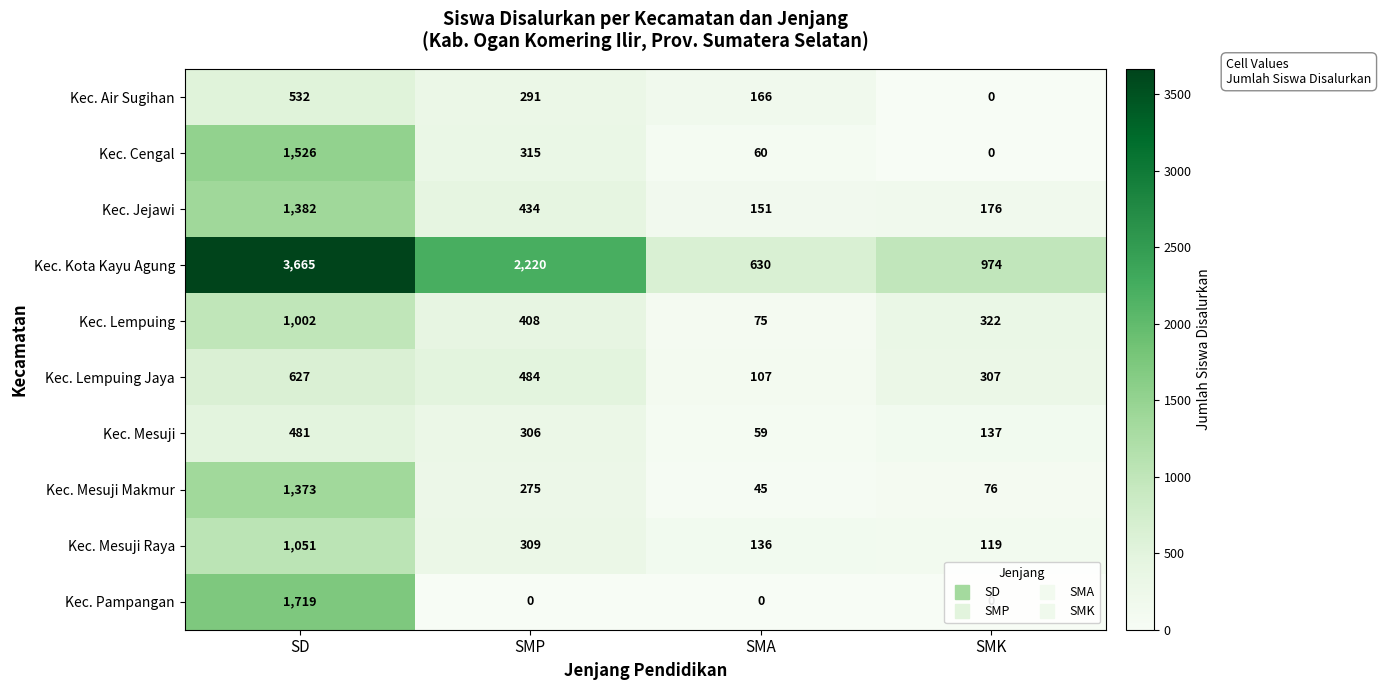

What is the difference between the Kec. Kota Kayu Agung values at SMK and SD?

2691